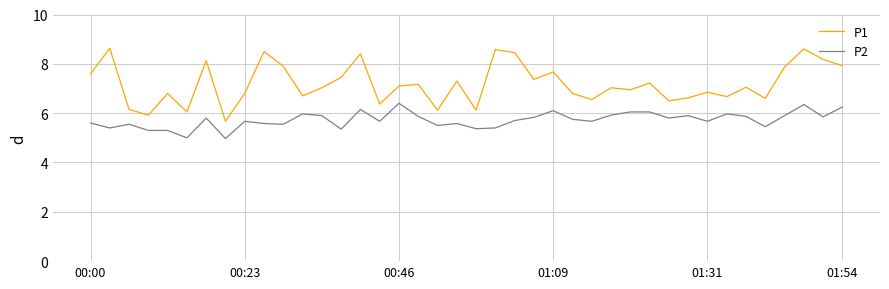

True or false: P1 and P2 cross at least once.

False